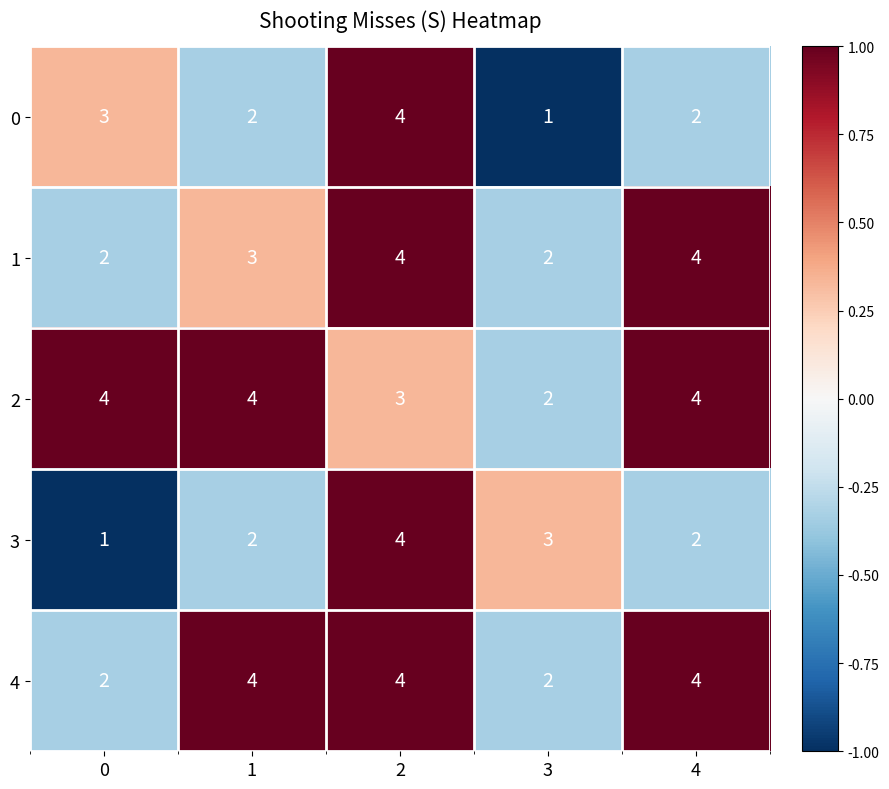

Reading left to right, extract all data points from this chart.

0: 3	2	4	1	2
1: 2	3	4	2	4
2: 4	4	3	2	4
3: 1	2	4	3	2
4: 2	4	4	2	4